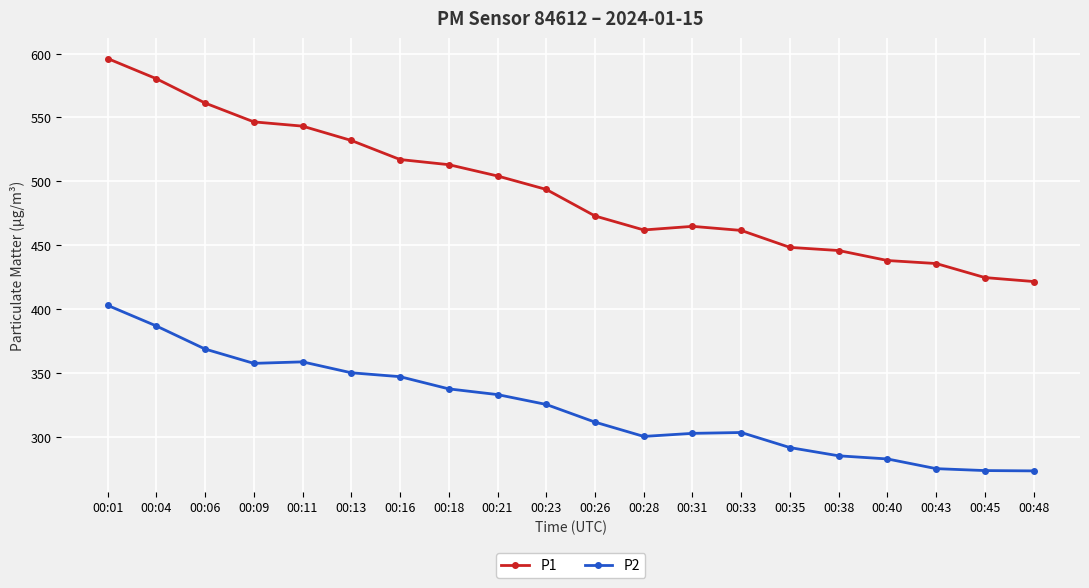

What is the average value of the P2 series?

323.4